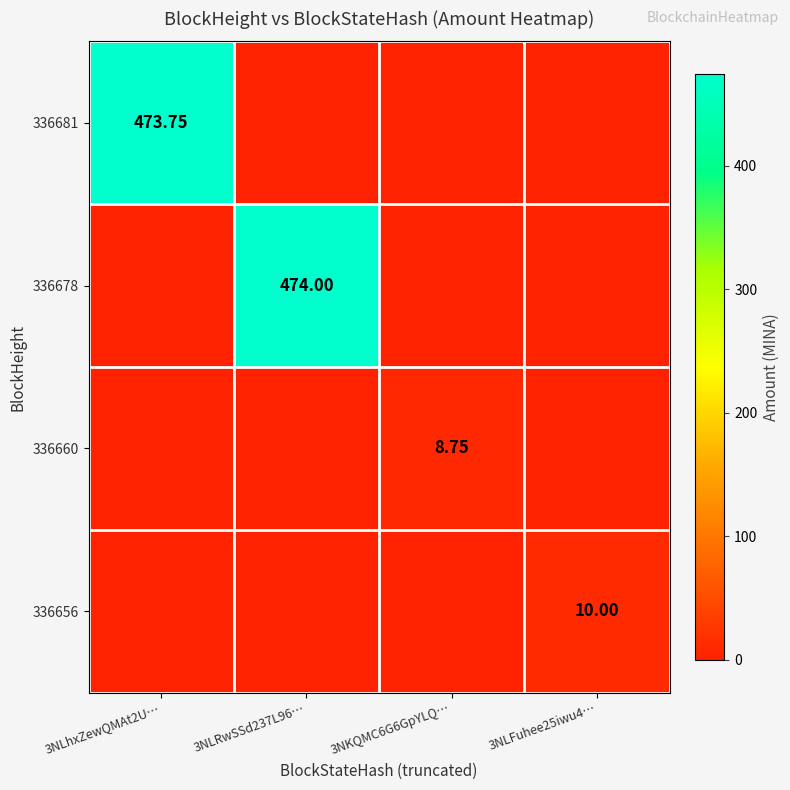

List the series in order of their peak value, highest first.

336678, 336681, 336656, 336660